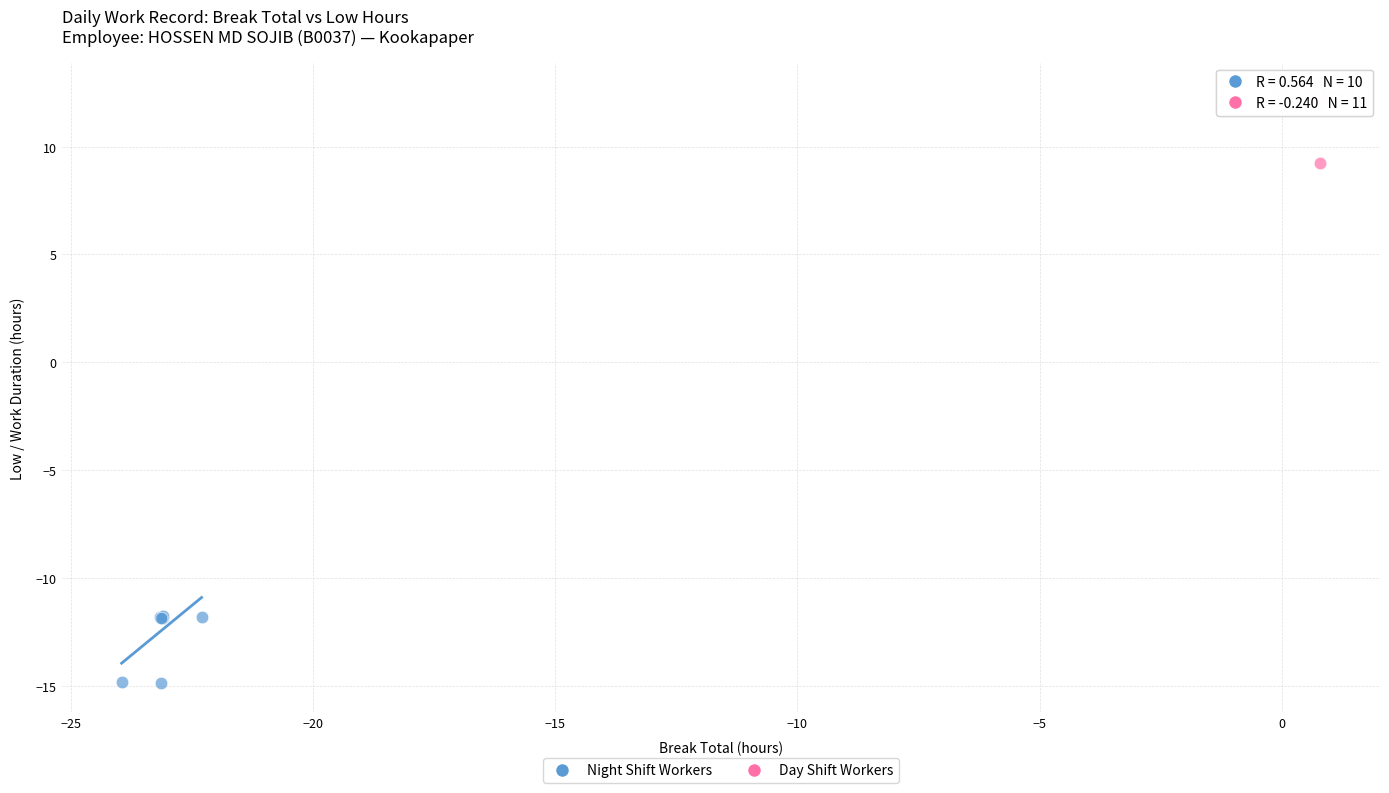

Which series reaches the maximum Y coordinate?

Day Shift Workers